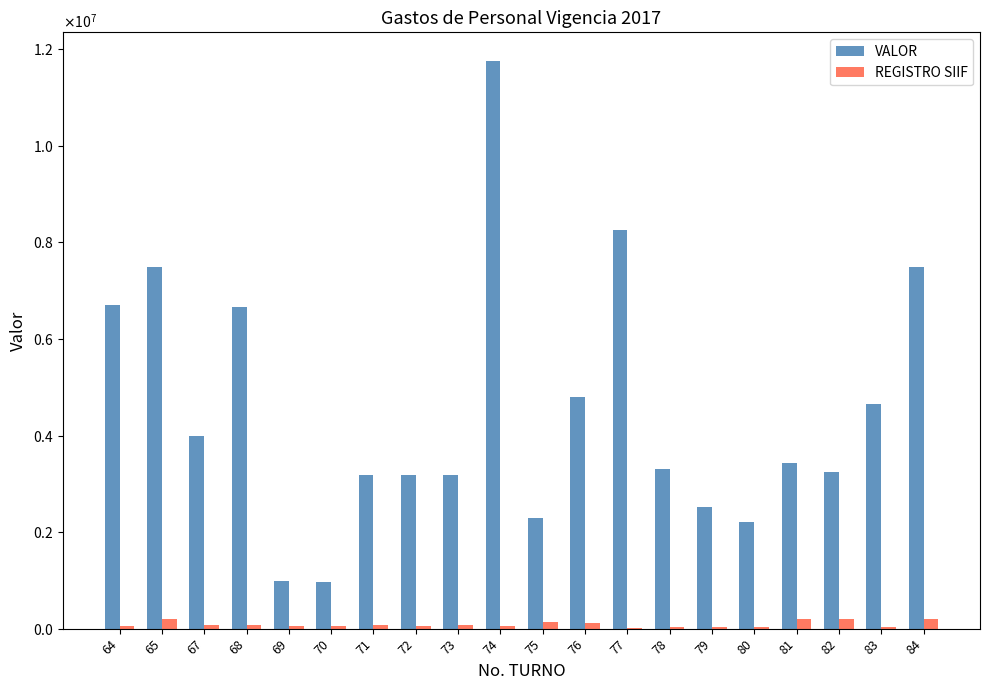

At which category is the sum across all series the highest?

74